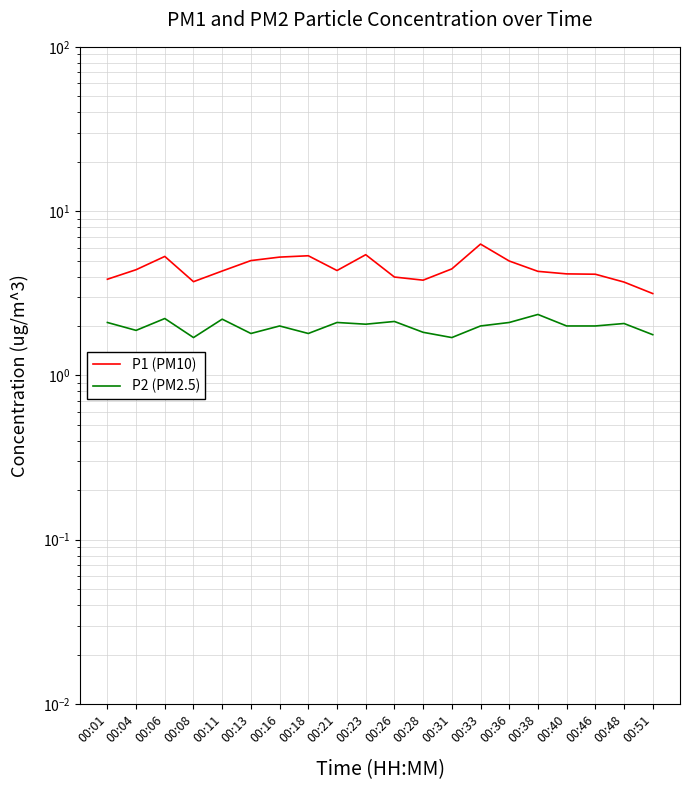

Rank the categories by P2 (PM2.5) value from lowest to highest.

00:08, 00:31, 00:51, 00:13, 00:18, 00:28, 00:04, 00:16, 00:33, 00:40, 00:46, 00:23, 00:48, 00:01, 00:21, 00:36, 00:26, 00:11, 00:06, 00:38